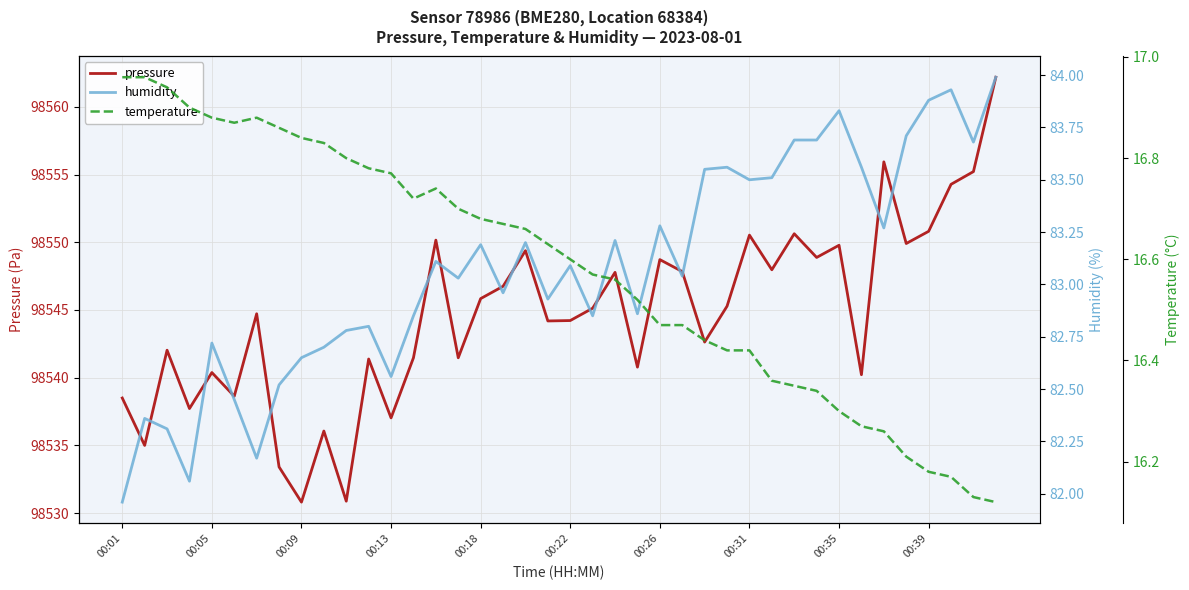

What is the maximum value for pressure?

98562.2